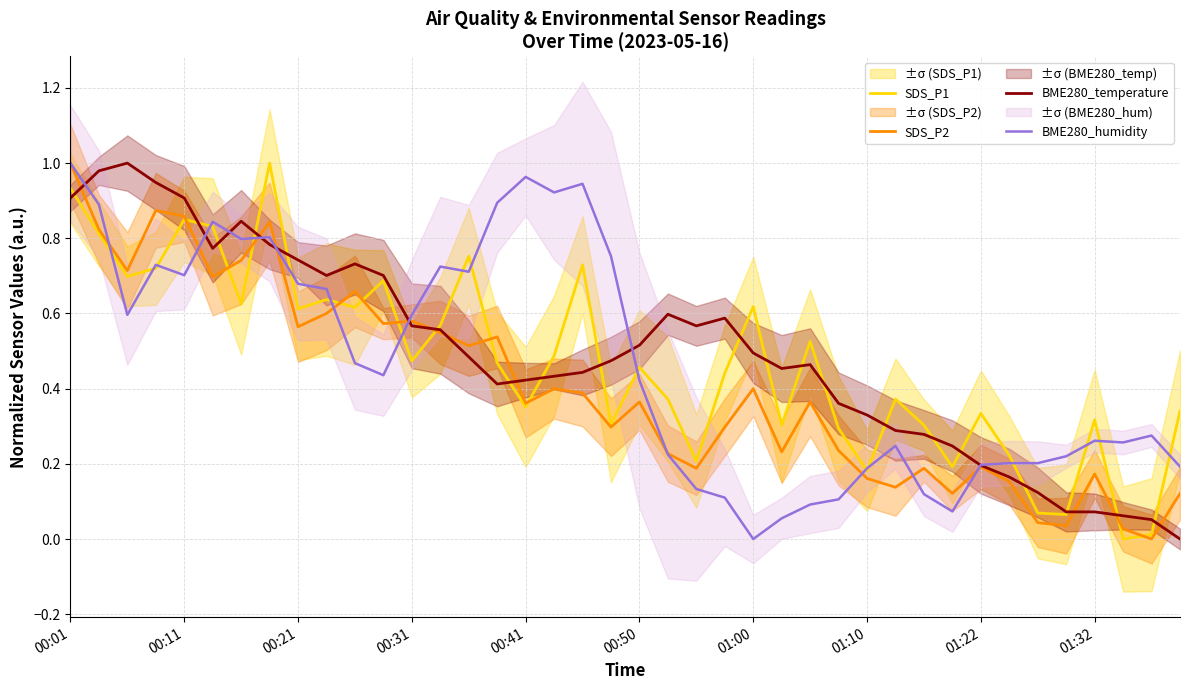

Is it true that BME280_humidity equals 0.4 at 35?

False